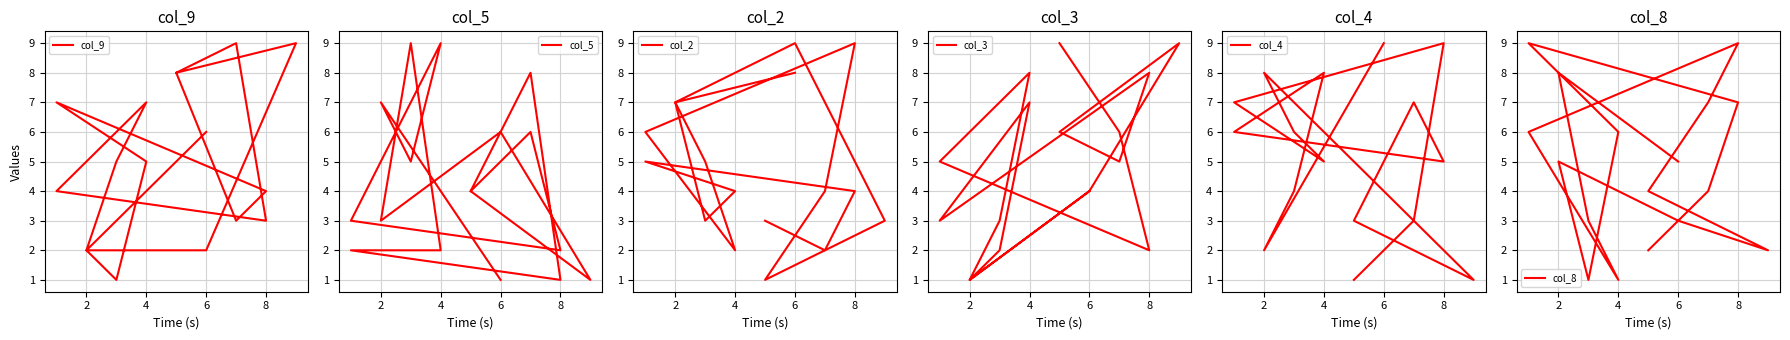

How many intersections are there between col_9 and col_4?

7